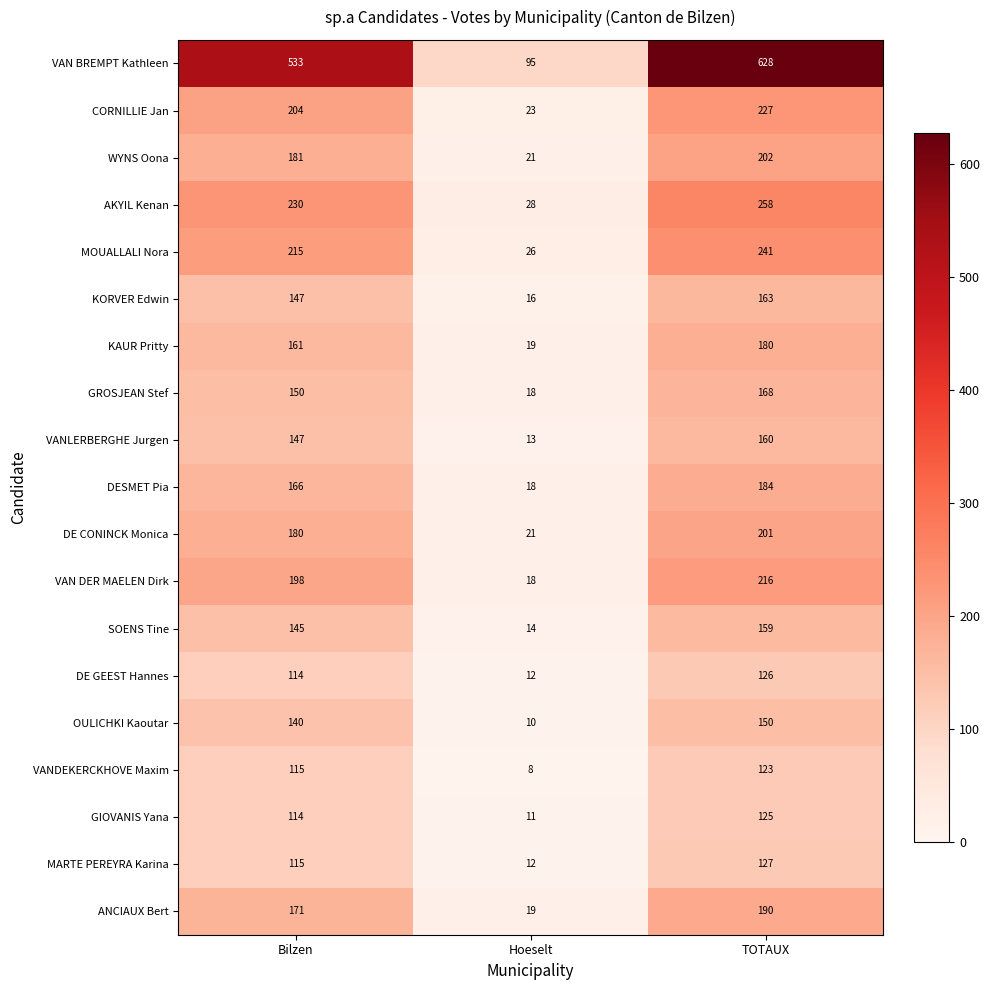

What is the maximum value shown in the chart?

628